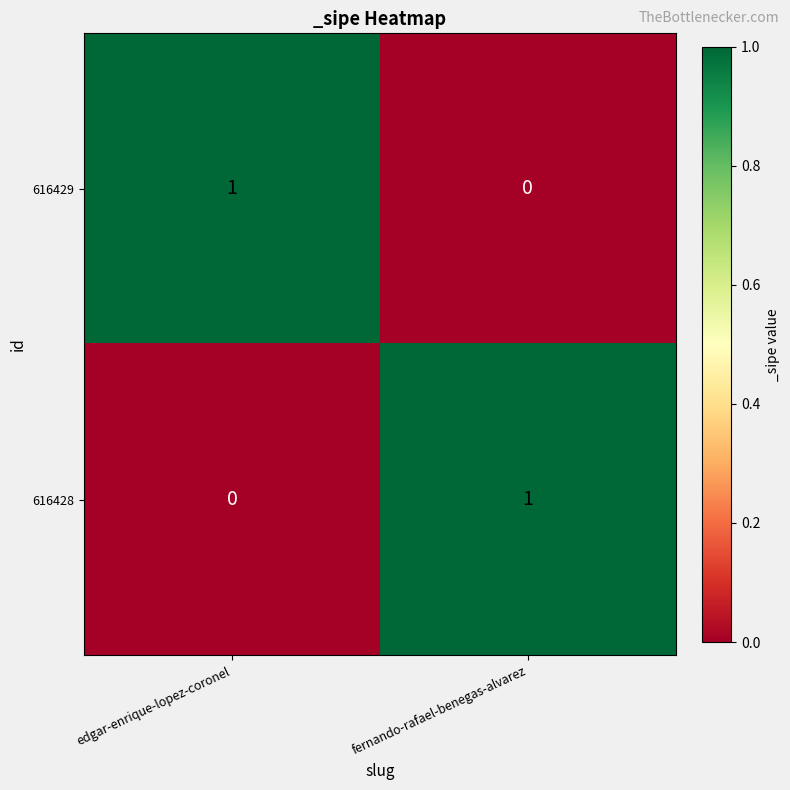

The value of 616428 at fernando-rafael-benegas-alvarez is 1. True or false?

True